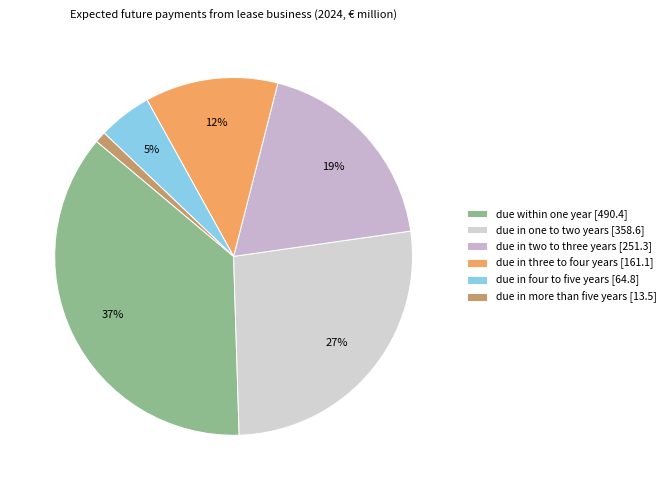

To the nearest percent, what percentage of the pie is due in two to three years?

19%